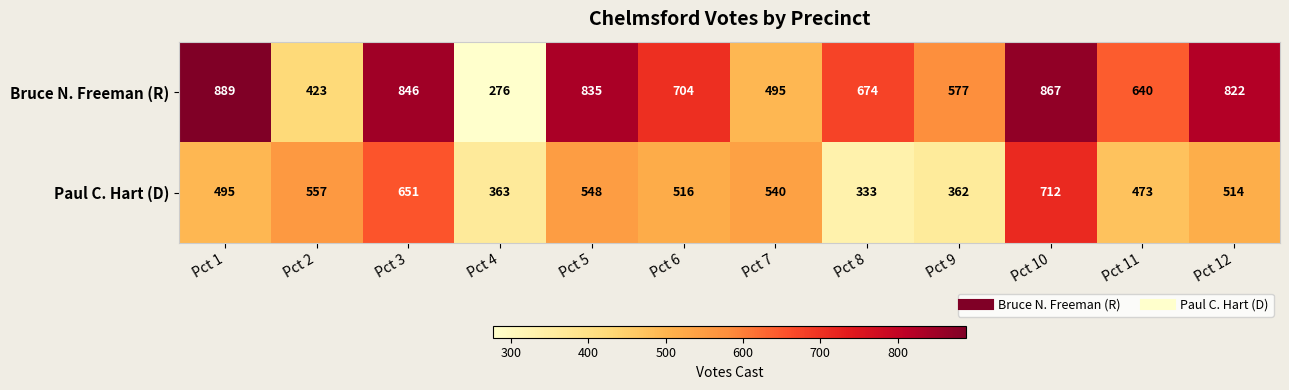

What is the average value of the Bruce N. Freeman (R) series?

671